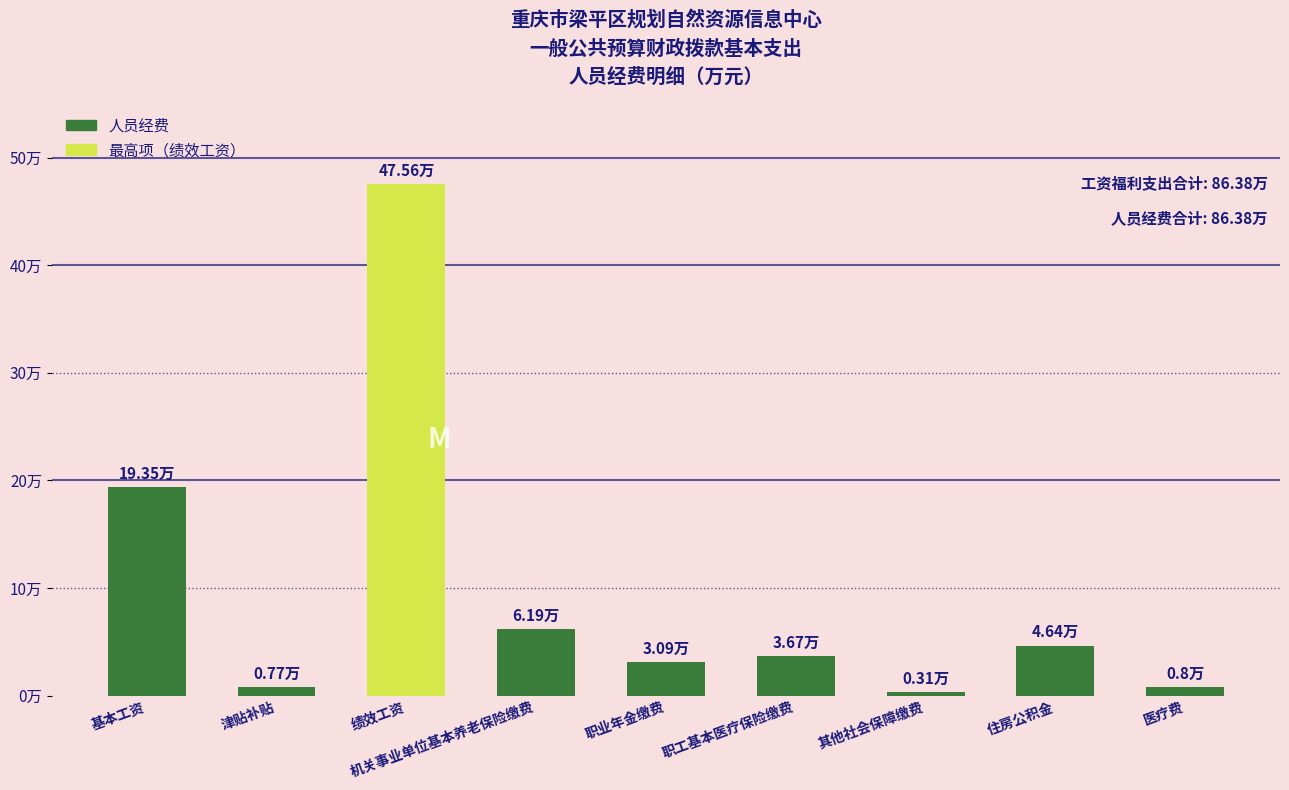

At which label is the value closest to 23?

基本工资